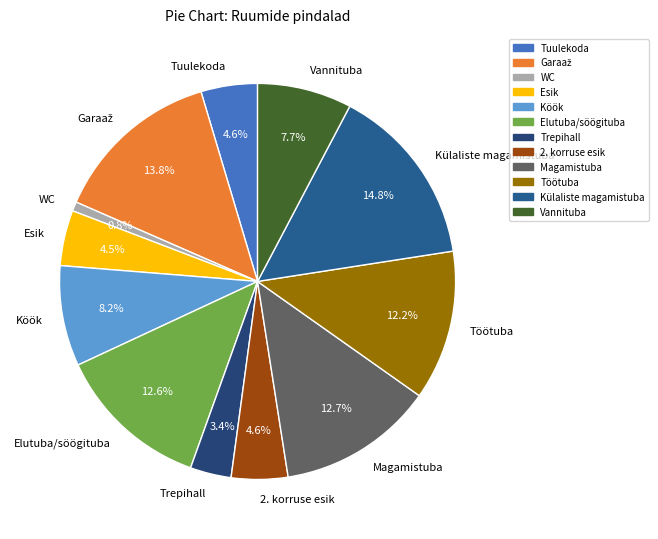

Which category has the smallest portion of the pie?

WC